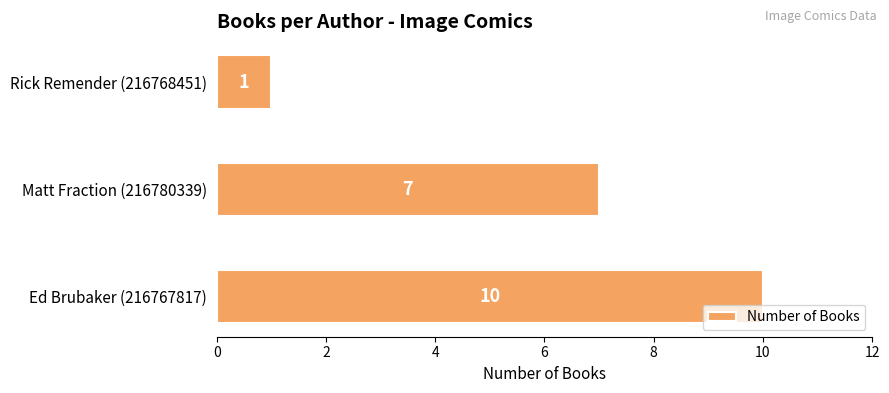

How many bars are there in total?

3